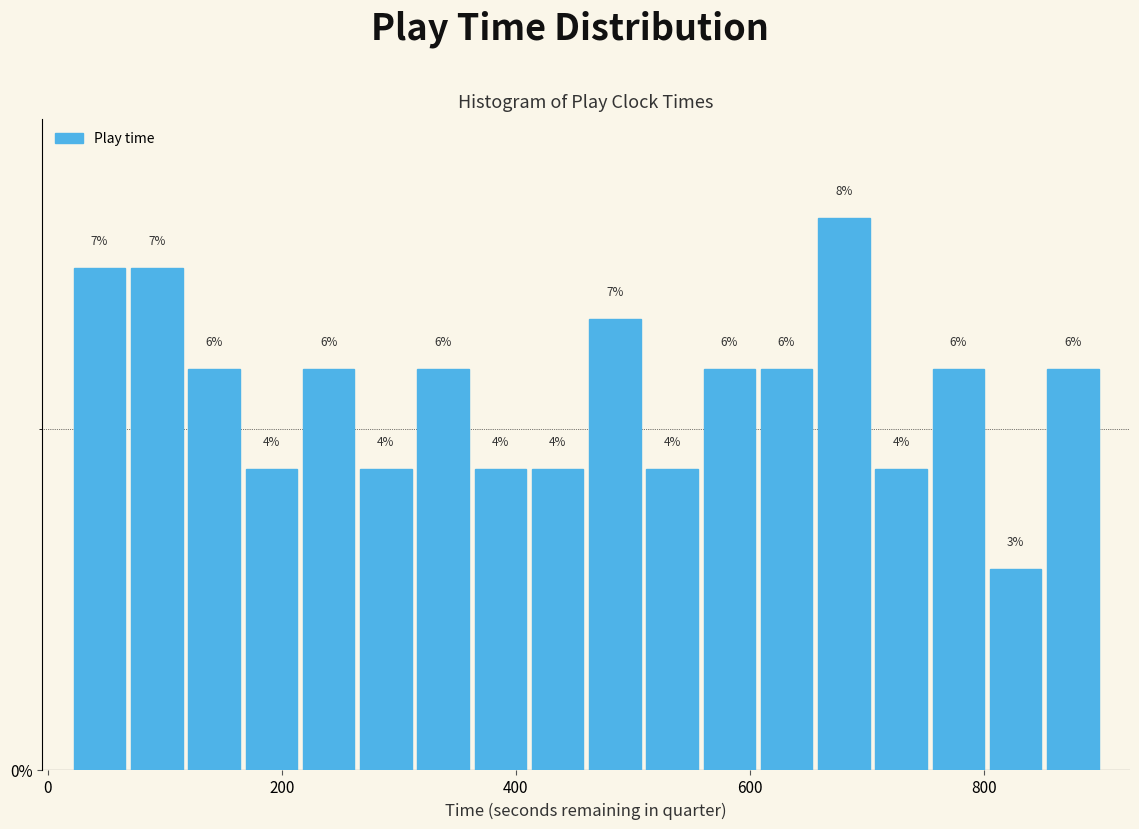

Around what value on the x-axis is the tallest bar? Give the approximate position of its centre, as read against the axis.

680